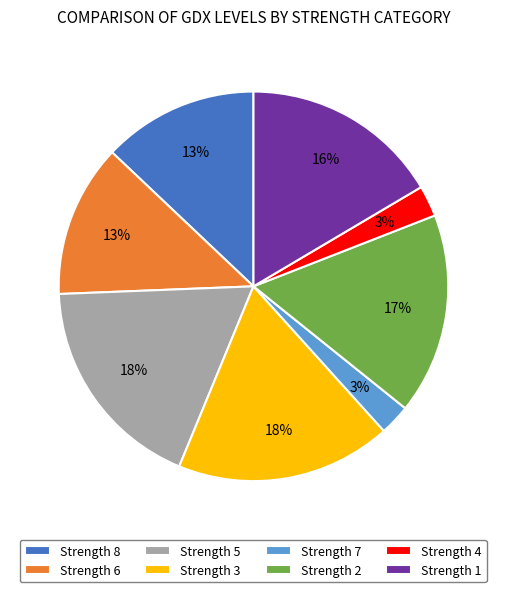

Approximately how many times larger is the value at Strength 6 compared to Strength 8?

1.0